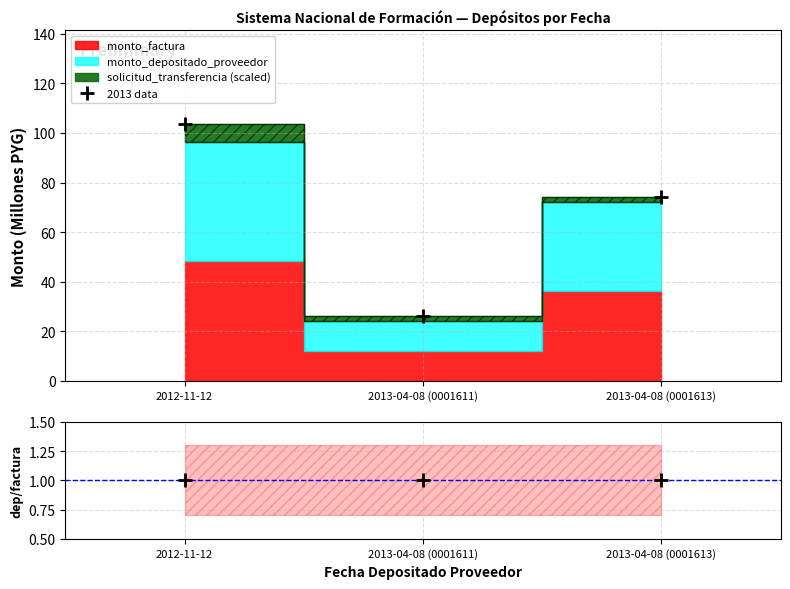

Where is data/MC nearest to the value 1?

2012-11-12